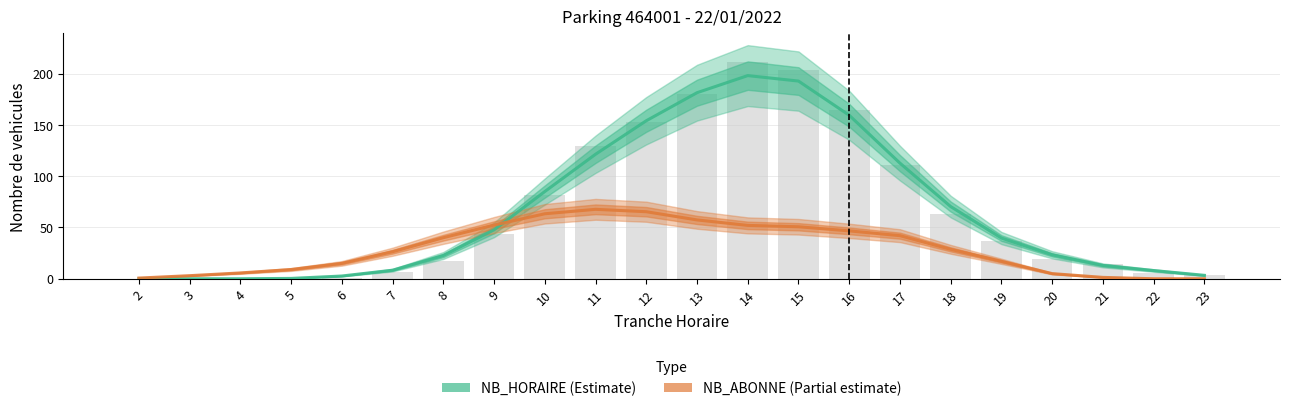

Between 8 and 20, which is larger?

20